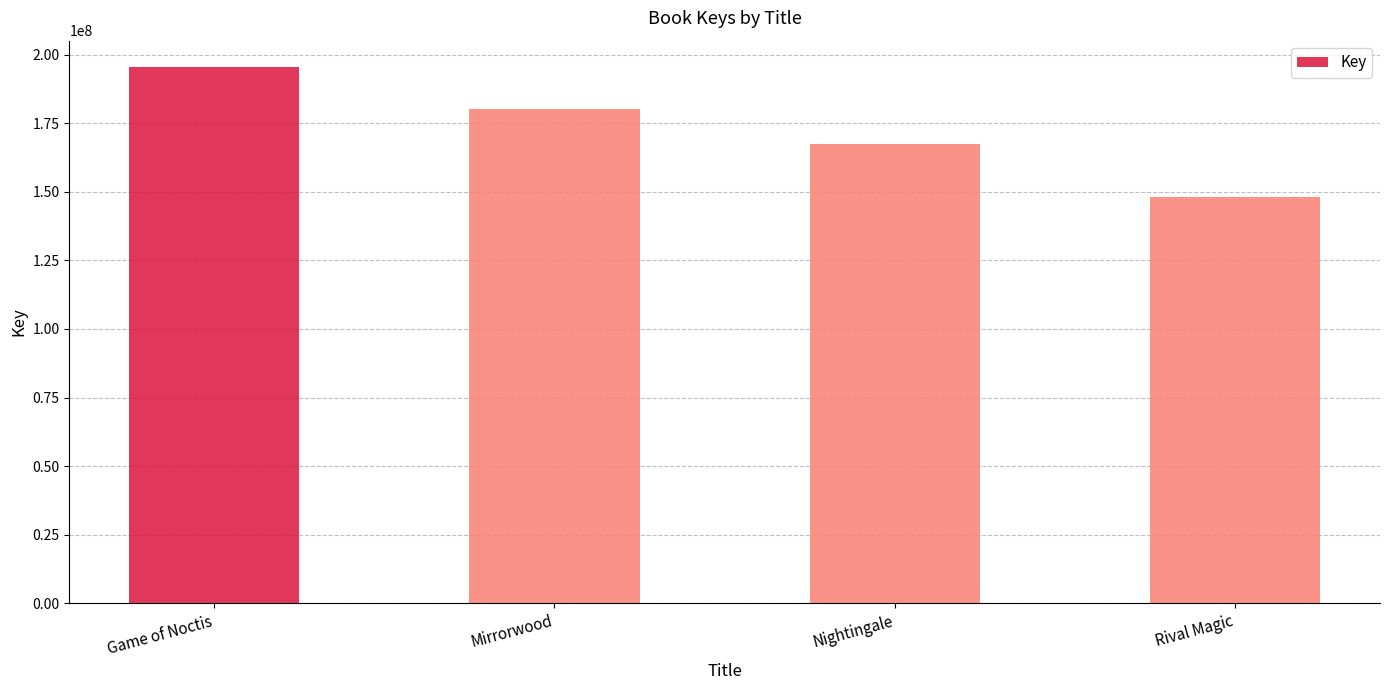

What is the label of the 3rd bar from the right?

Mirrorwood